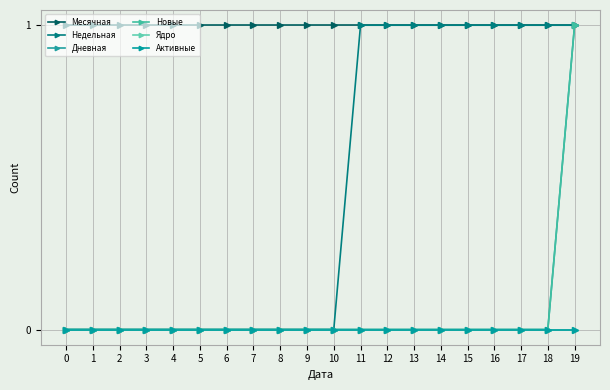

True or false: Ядро and Недельная intersect in this chart.

False